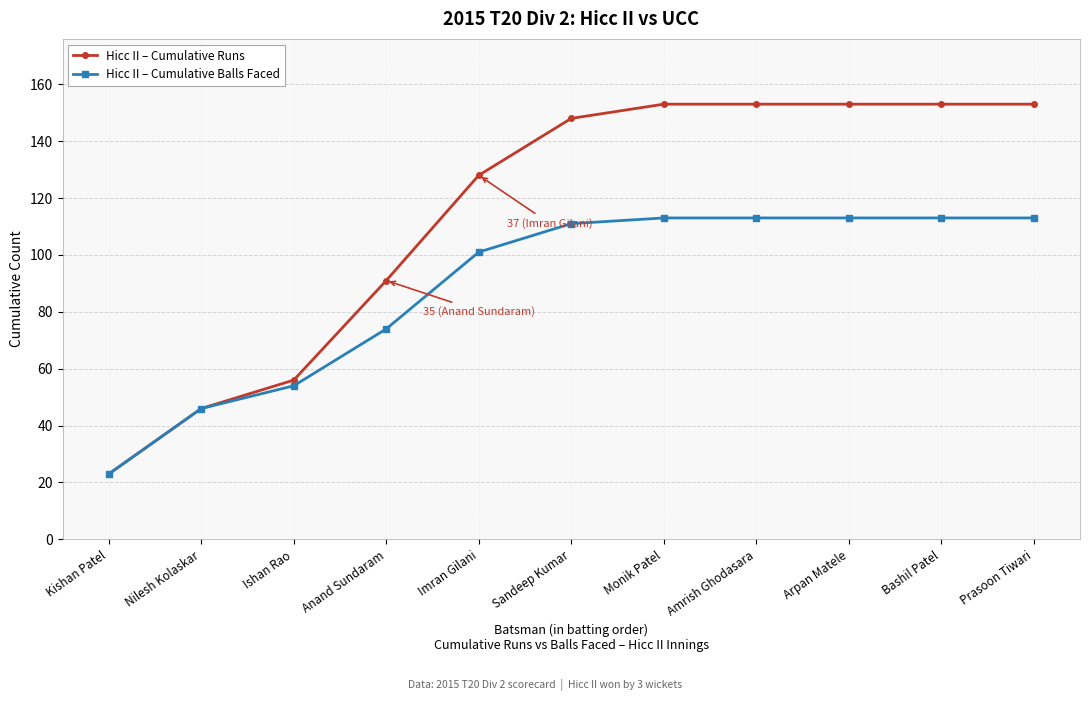

What is the label of the 11th point from the right?

Kishan Patel